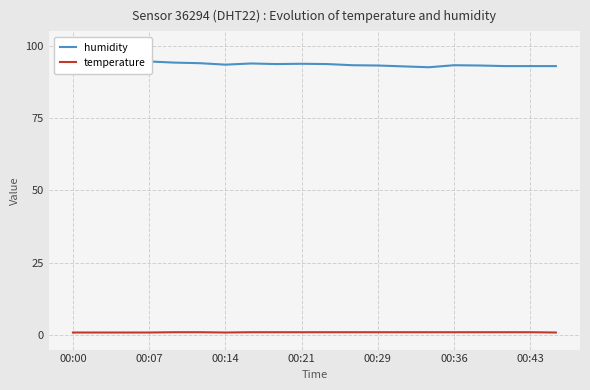

How many lines are shown in the chart?

2